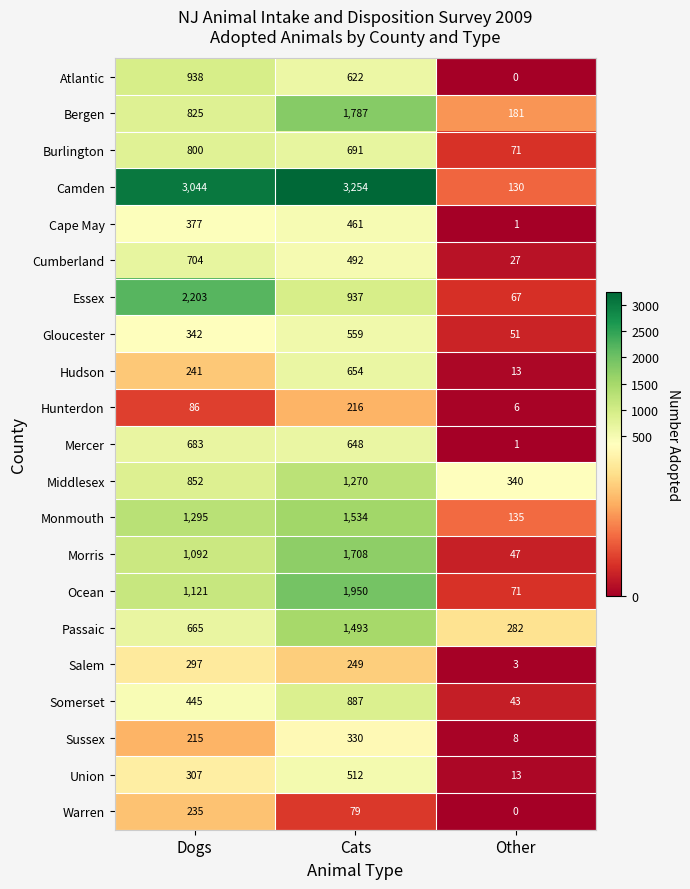

What is the maximum value shown in the chart?

3254